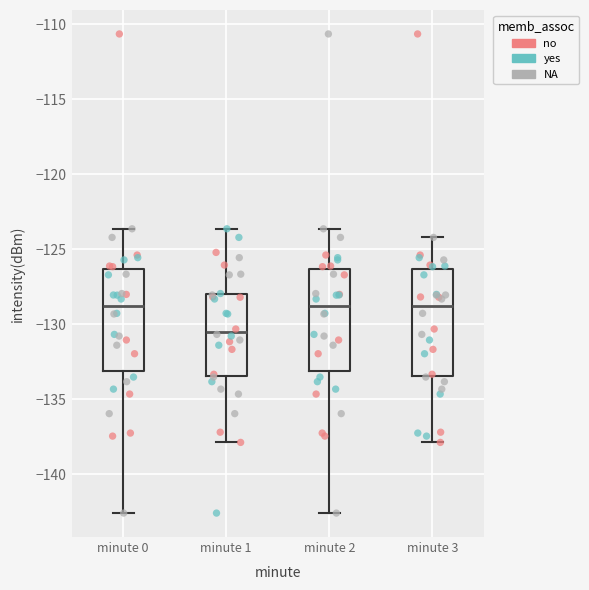

Reading left to right, transcribe this box plot: for each box, give where its median line is, the range the box spans, and where its two whiskers end, as read against the y-axis. The values are not printed on the chart, so give them approximately, as read against the axis.

minute 0: median -129.0, box -133.0 to -126.5, whiskers -142.5 to -123.5
minute 1: median -130.5, box -133.5 to -128.0, whiskers -138.0 to -123.5
minute 2: median -129.0, box -133.0 to -126.5, whiskers -142.5 to -123.5
minute 3: median -129.0, box -133.5 to -126.5, whiskers -138.0 to -124.0